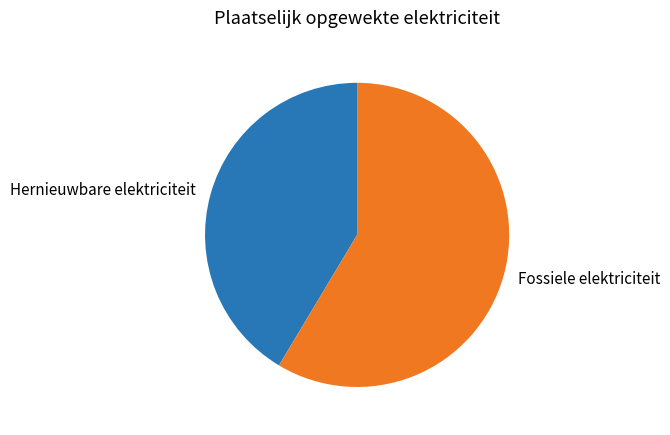

Combined, do Fossiele elektriciteit and Hernieuwbare elektriciteit account for over 50%?

Yes